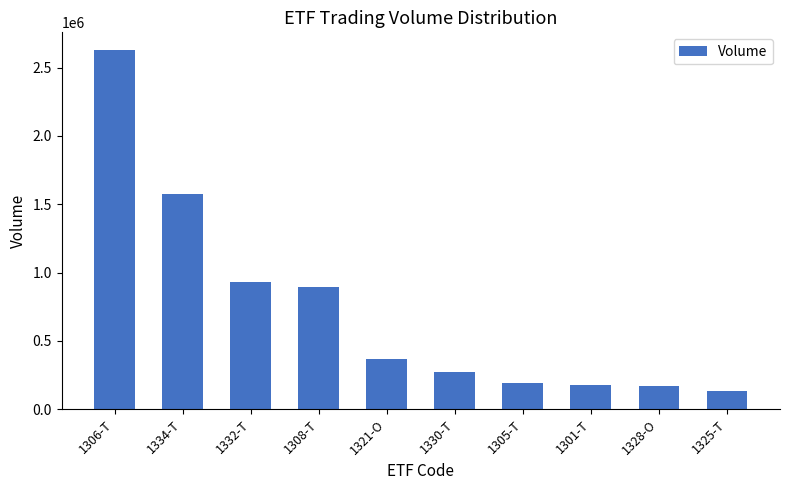

What is the greatest value displayed?

2627350